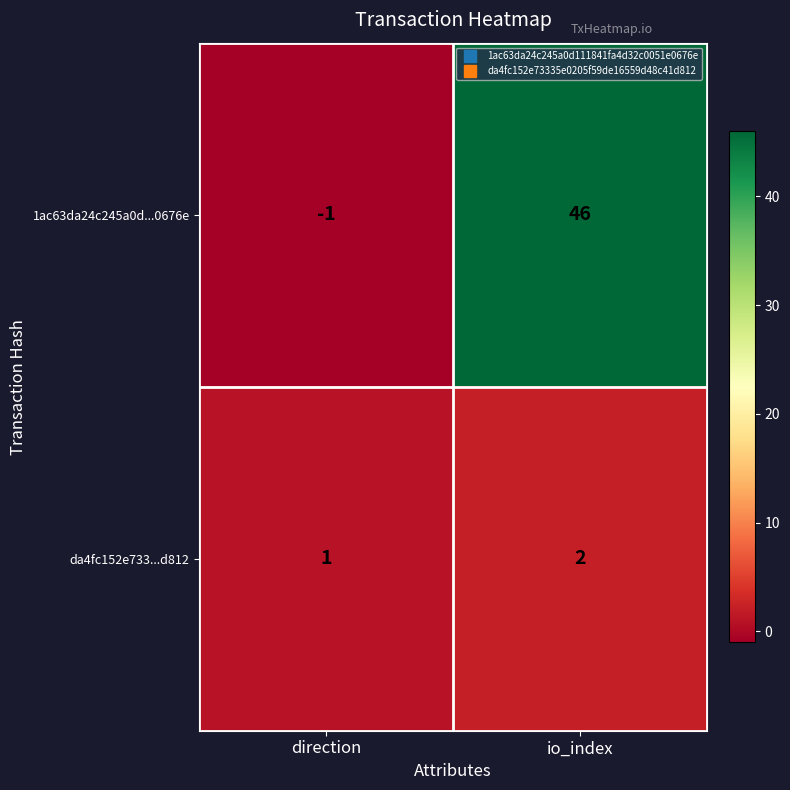

Between direction and io_index, which series saw the biggest shift?

1ac63da24c245a0d...0676e